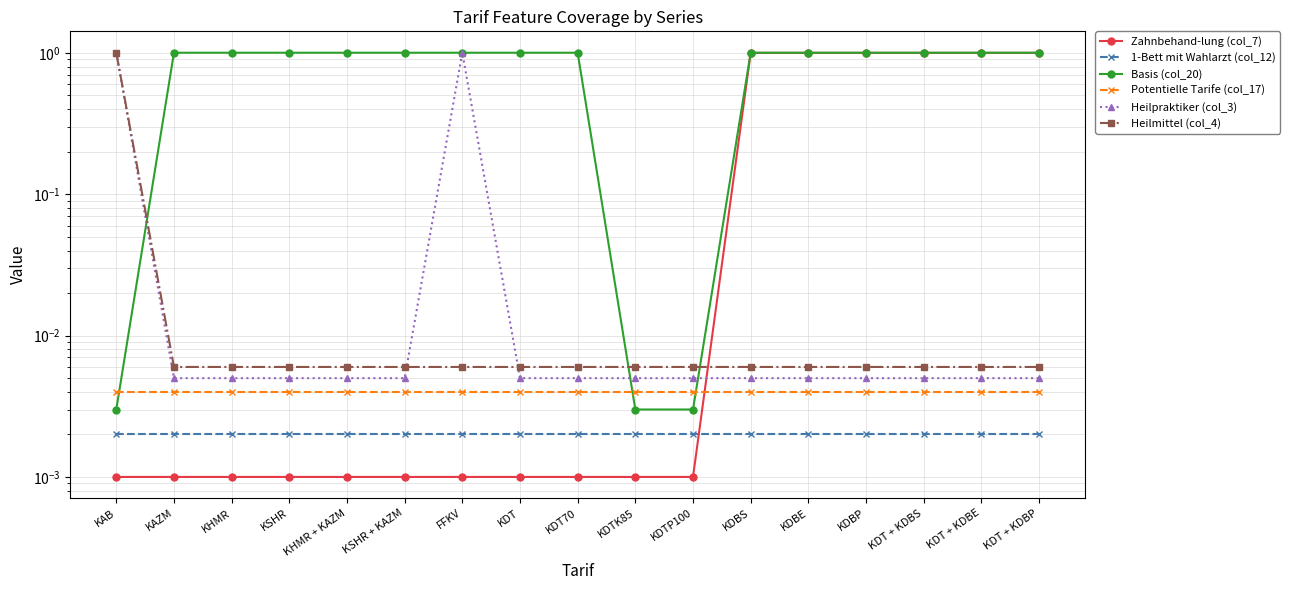

At which category does the chart reach its peak across all series?

KAB